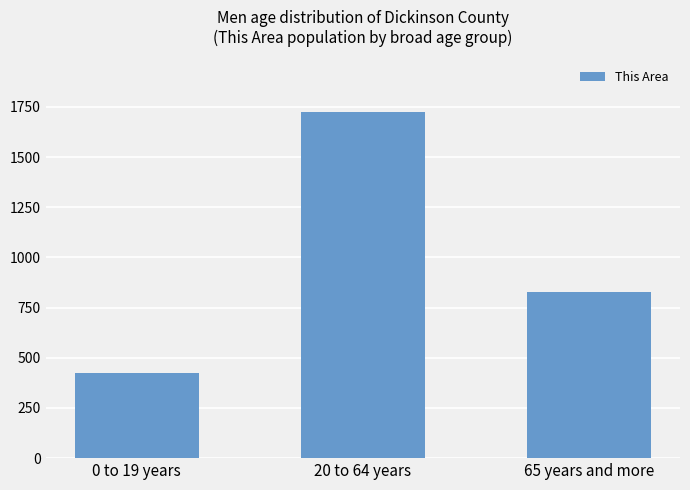

Approximately how many times larger is the value at 20 to 64 years compared to 65 years and more?

2.1